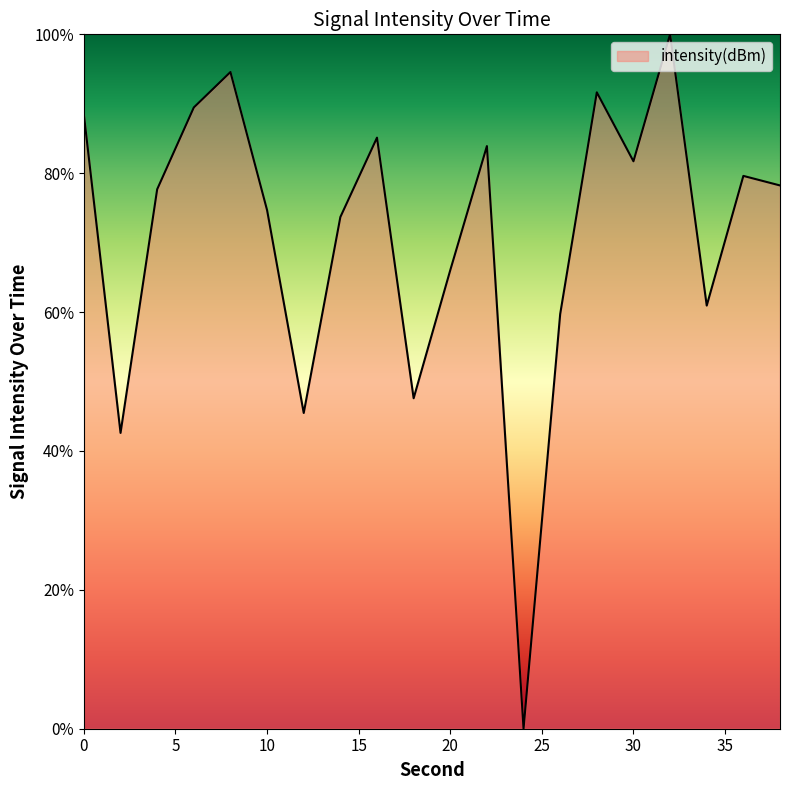

What is the maximum value shown in the chart?

100.0